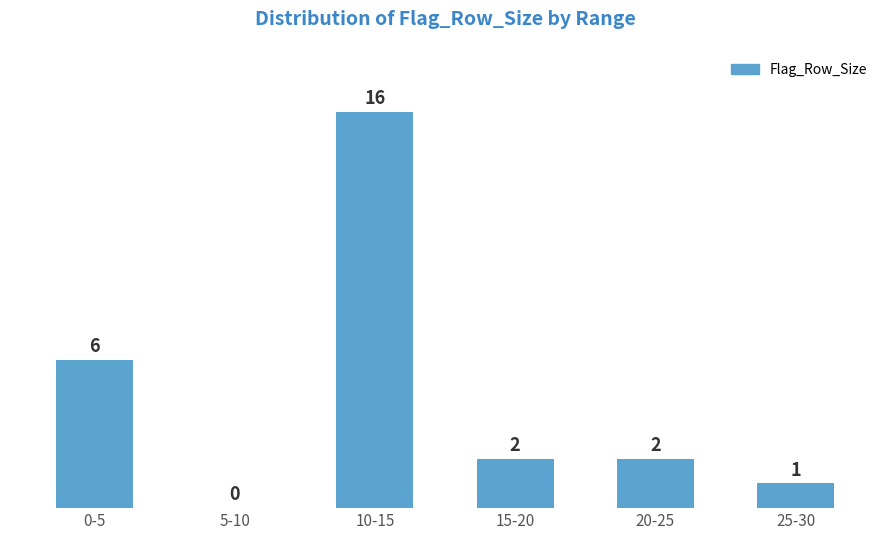

What is the change in value from 0-5 to 5-10?

-6